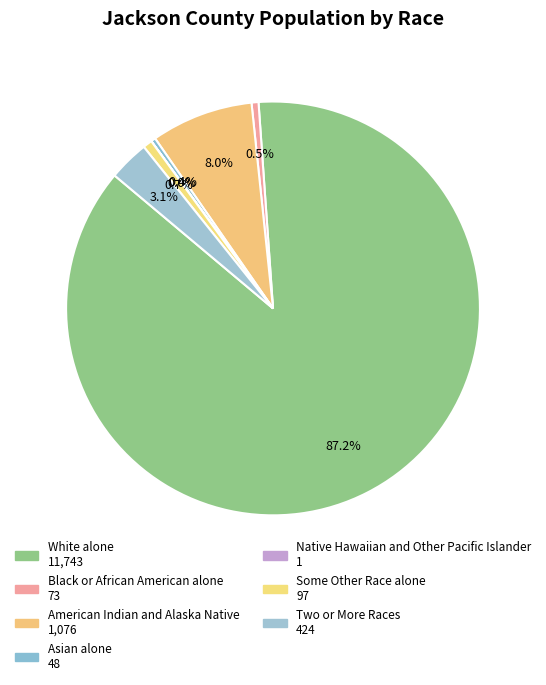

Count the number of slices in the pie.

7